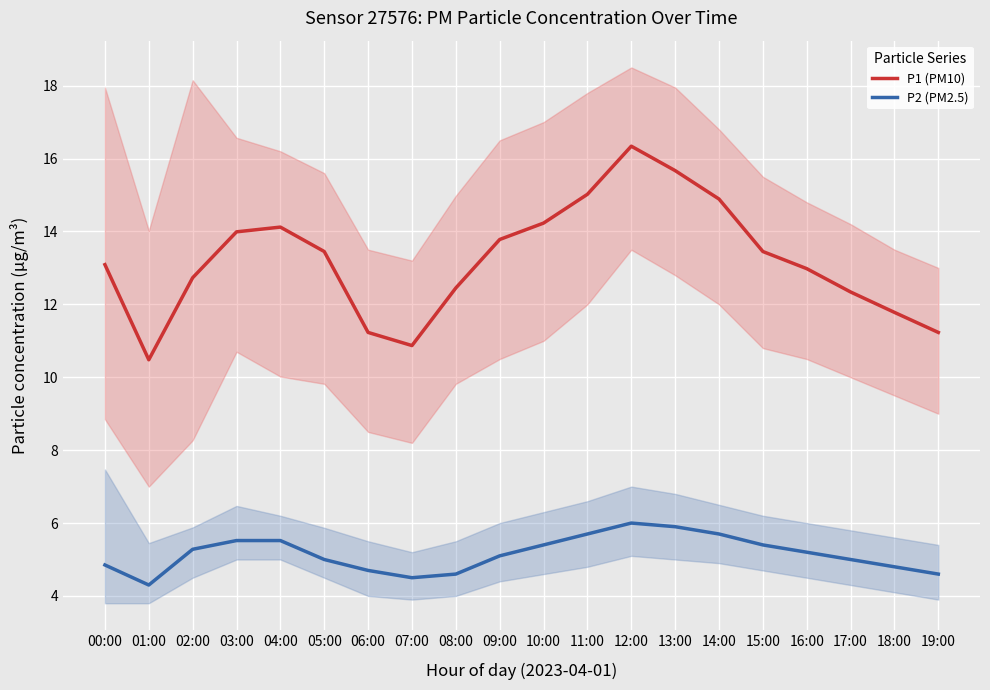

At which category is the sum across all series the highest?

12:00